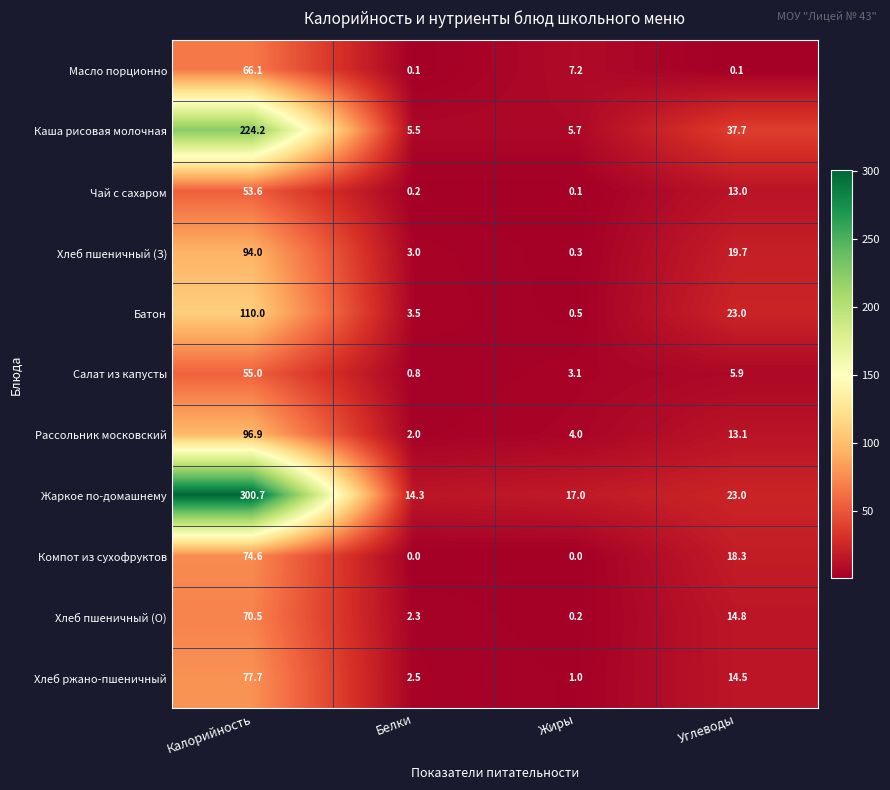

At which label does Компот из сухофруктов first exceed 18?

Калорийность